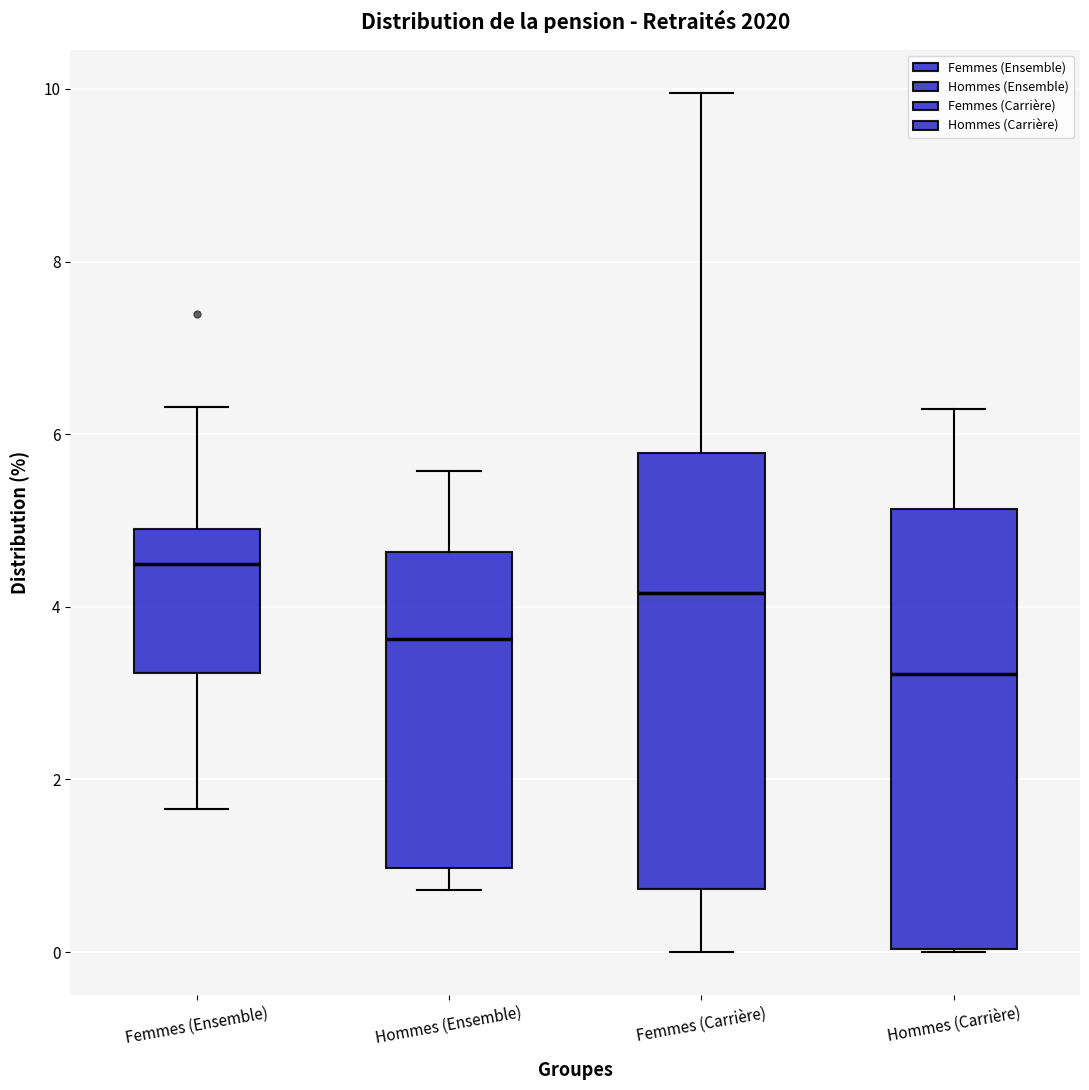

Reading left to right, transcribe this box plot: for each box, give where its median line is, the range the box spans, and where its two whiskers end, as read against the y-axis. The values are not printed on the chart, so give them approximately, as read against the axis.

Femmes (Ensemble): median 4.4, box 3.2 to 4.8, whiskers 1.6 to 6.4
Hommes (Ensemble): median 3.6, box 1.0 to 4.6, whiskers 0.8 to 5.6
Femmes (Carrière): median 4.2, box 0.8 to 5.8, whiskers 0.0 to 10.0
Hommes (Carrière): median 3.2, box 0.0 to 5.2, whiskers 0.0 to 6.2